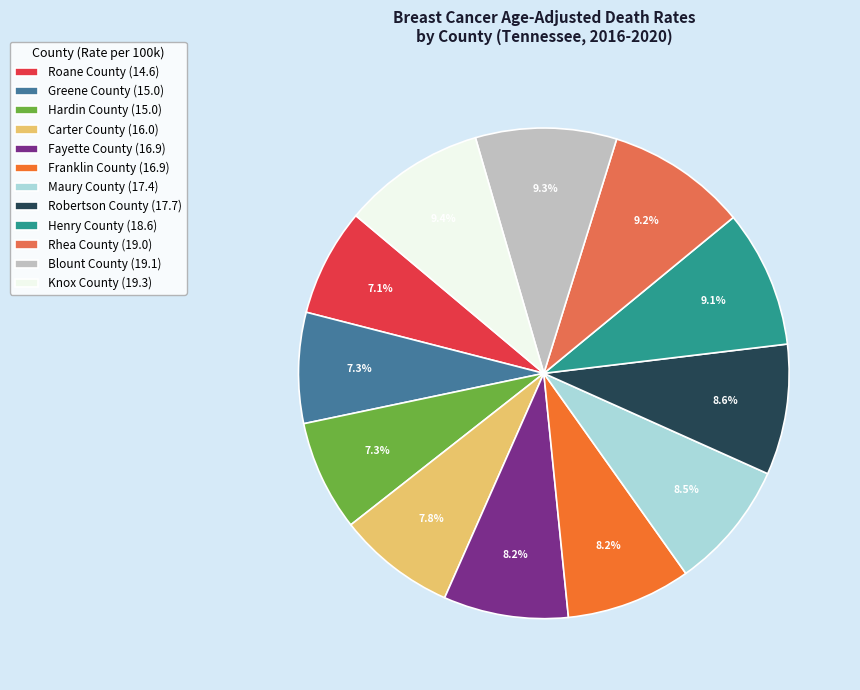

Is Fayette County the majority of the pie?

No